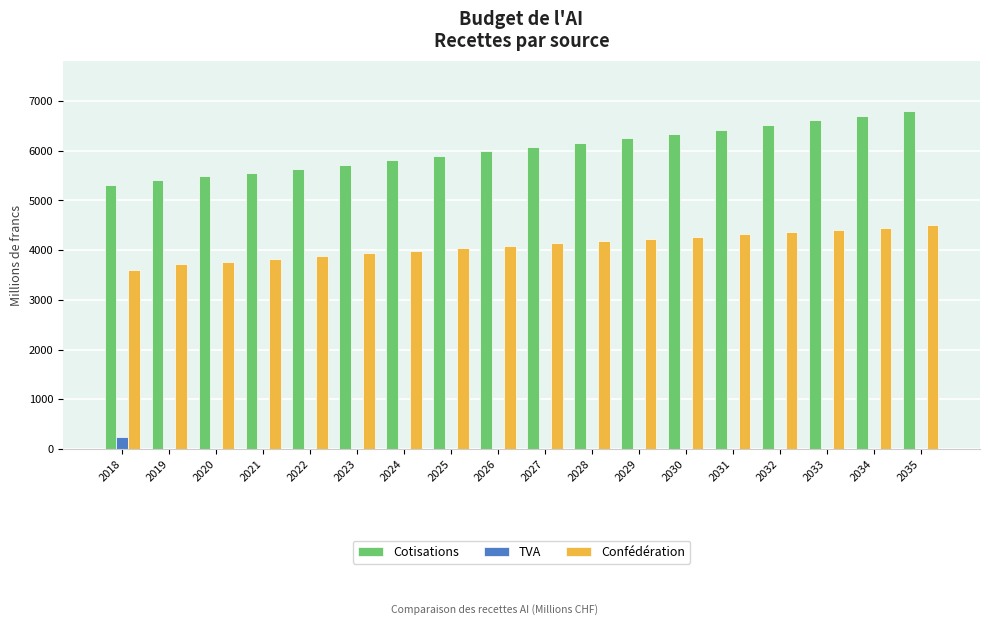

Which series changed the most between 2019 and 2029?

Cotisations